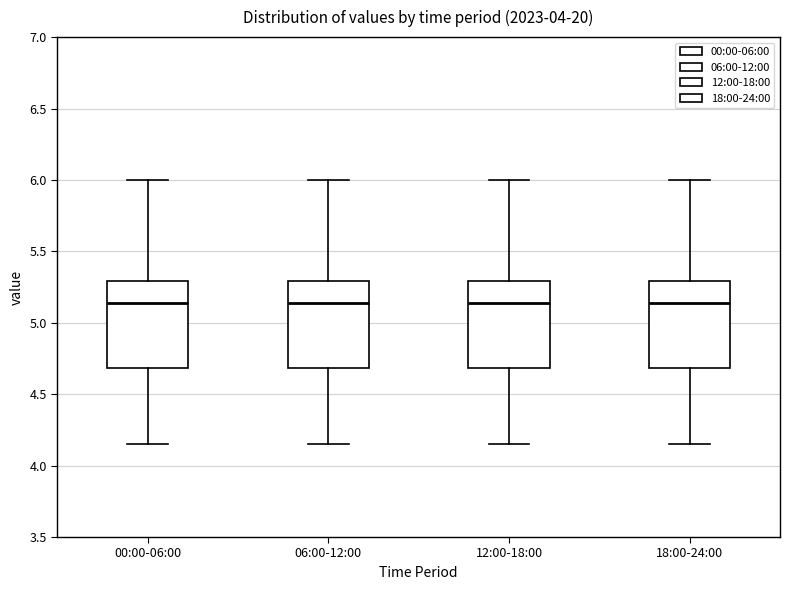

Where does the median line of the box for 06:00-12:00 sit on the y-axis? The values are not printed on the chart, so give them approximately, as read against the axis.

5.15